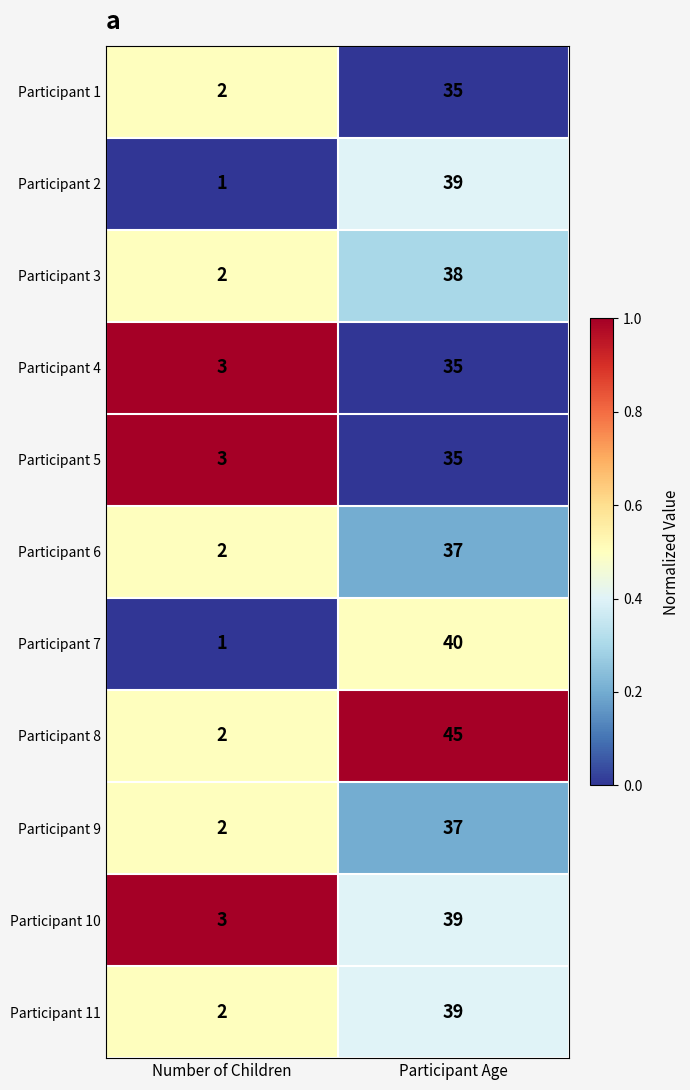

Which series has the widest spread of values?

Participant 8